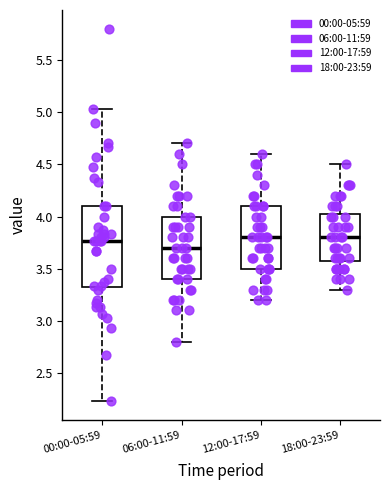

Which box's median line is the lowest?

06:00-11:59